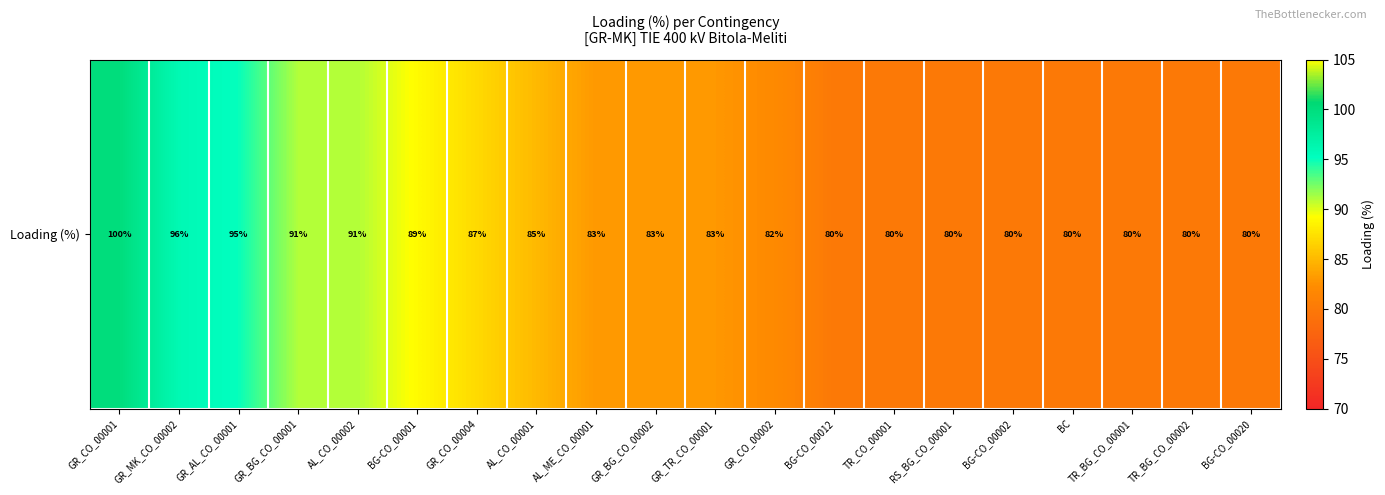

At which label does the data first exceed 83?

GR_CO_00001